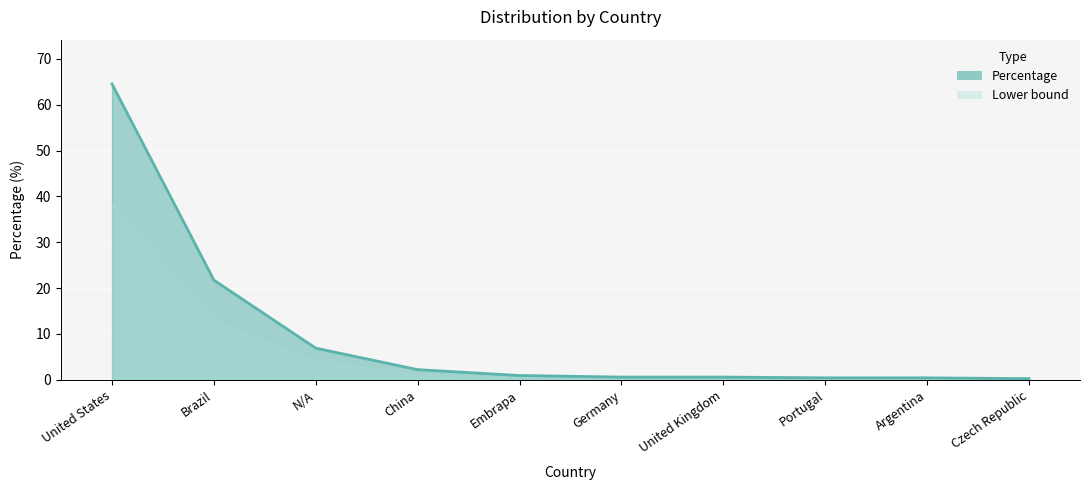

What is the difference between the maximum and minimum values?

64.3